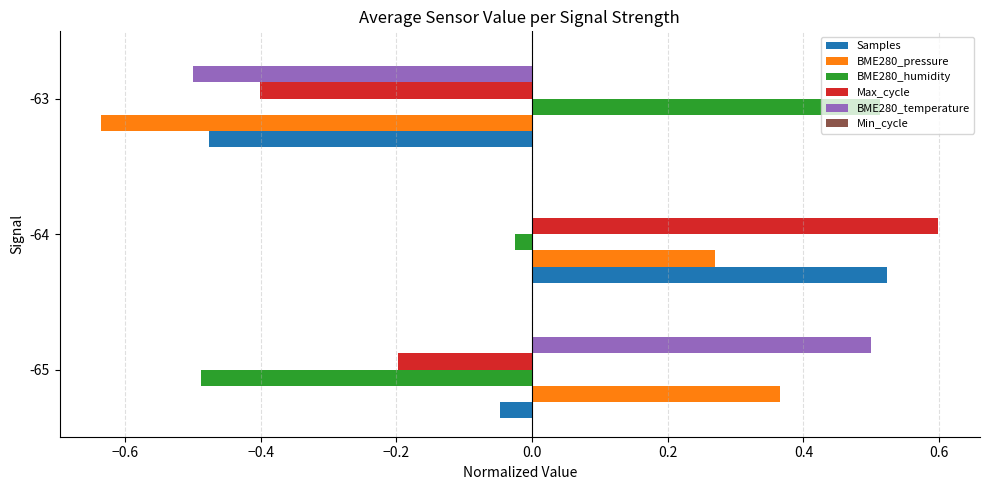

At which label does BME280_pressure reach its peak?

-65